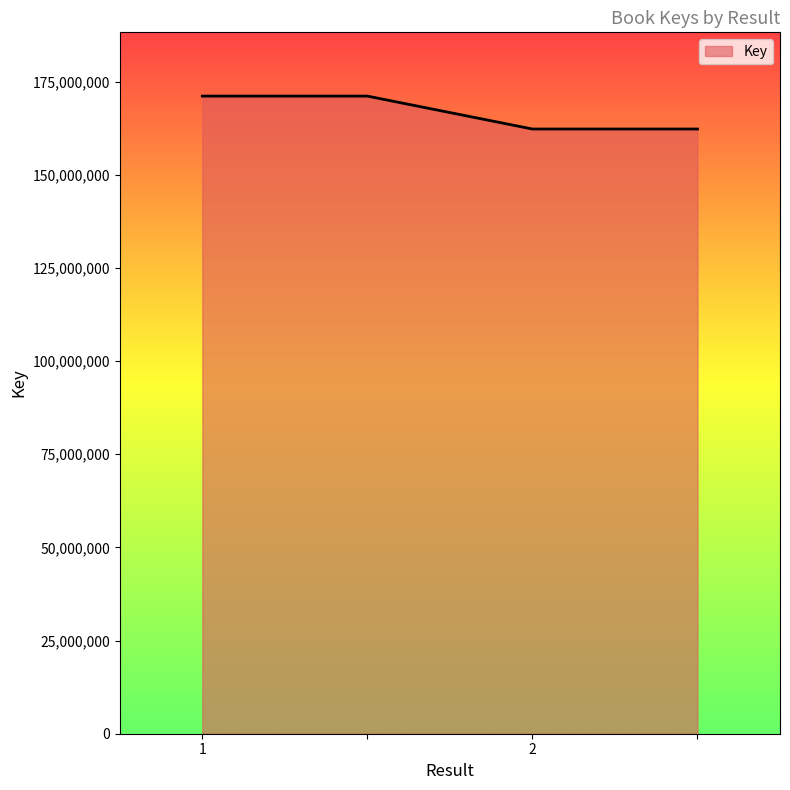

True or false: the data has more than 1 interior local peaks.

False